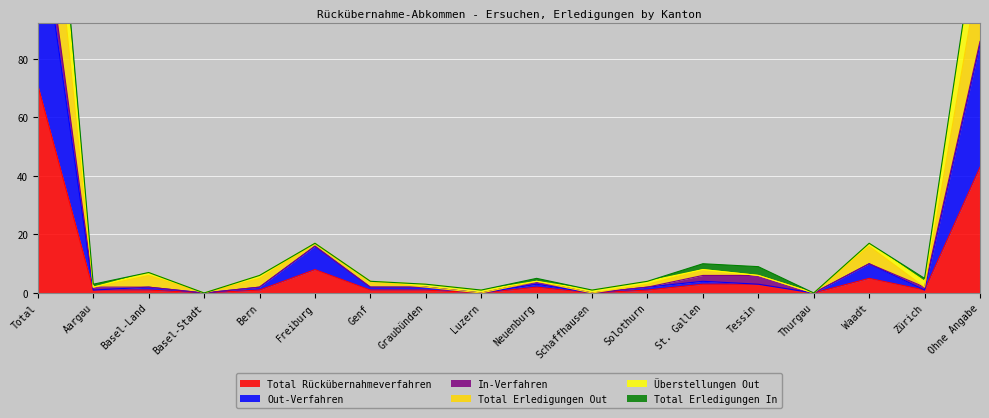

Where is Total Rückübernahmeverfahren nearest to the value 35?

Ohne Angabe